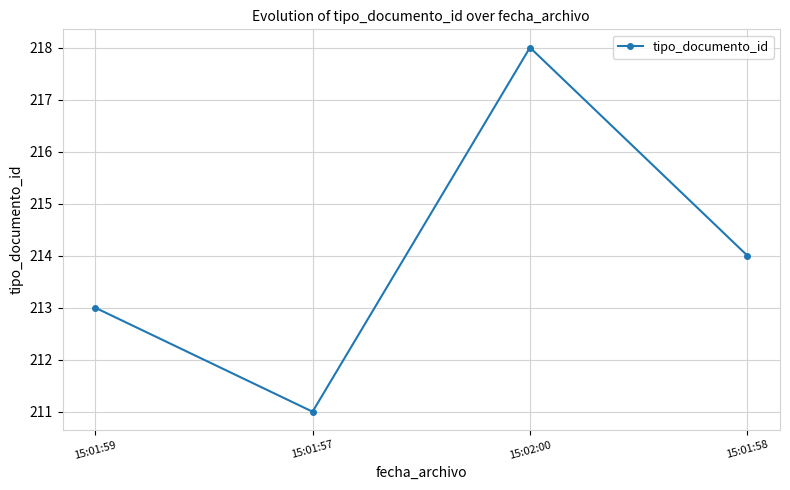

Which has a higher value, 15:02:00 or 15:01:58?

15:02:00